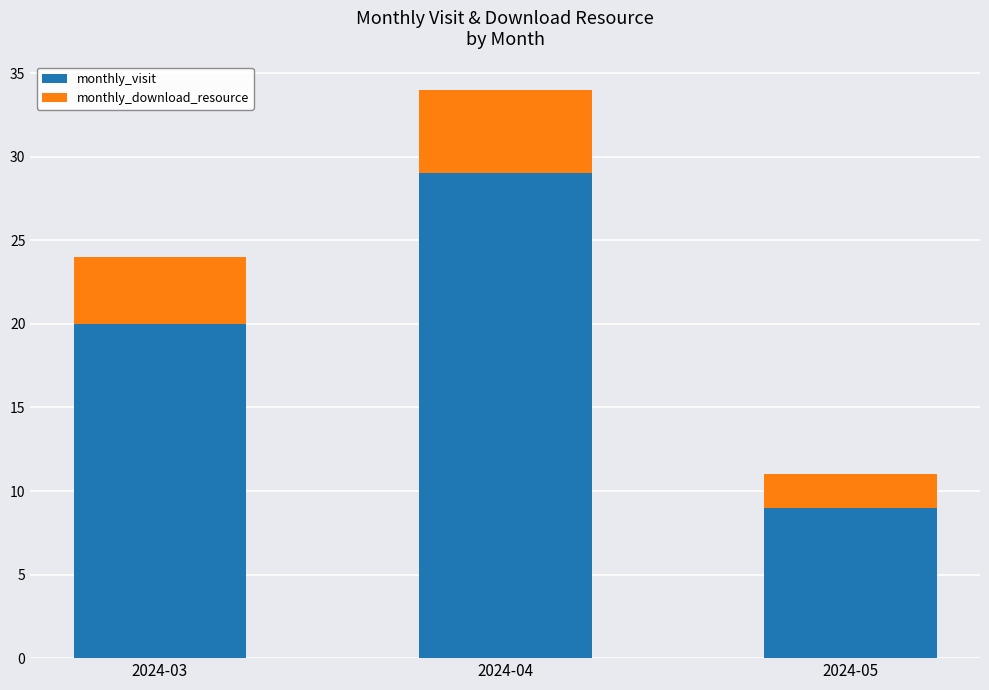

At which label is monthly_visit closest to 19?

2024-03